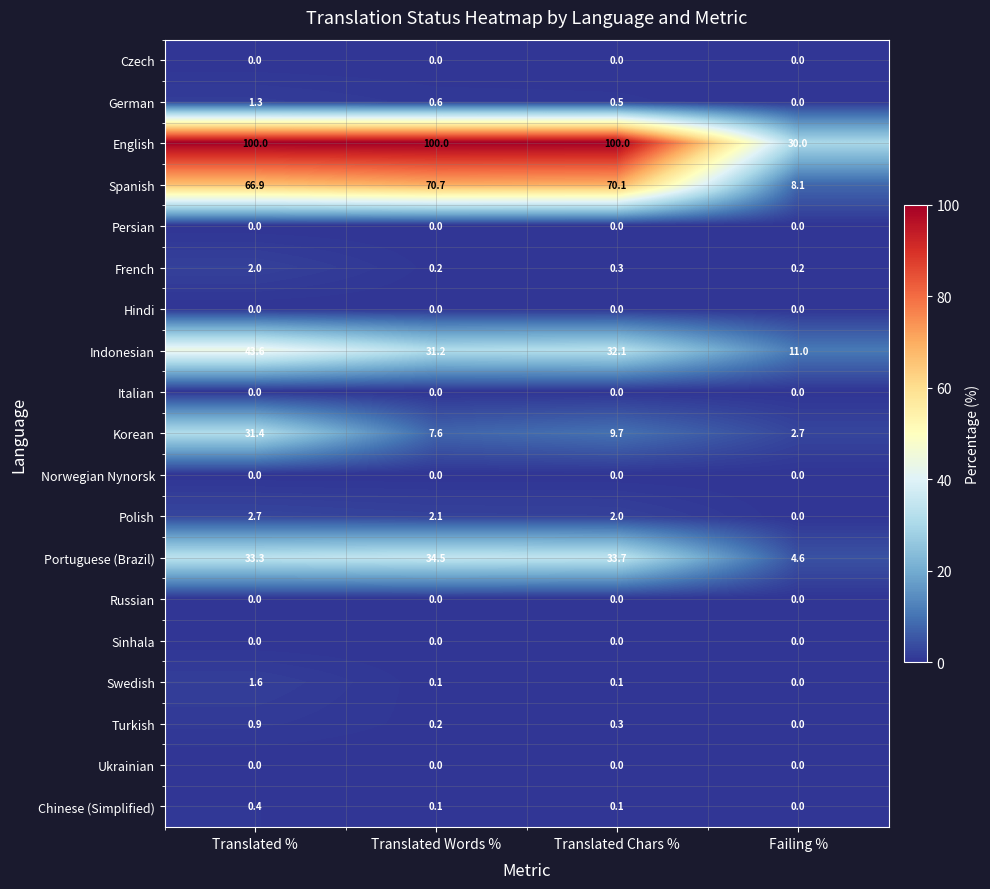

What is the difference between the Portuguese (Brazil) values at Translated Words % and Failing %?

29.9